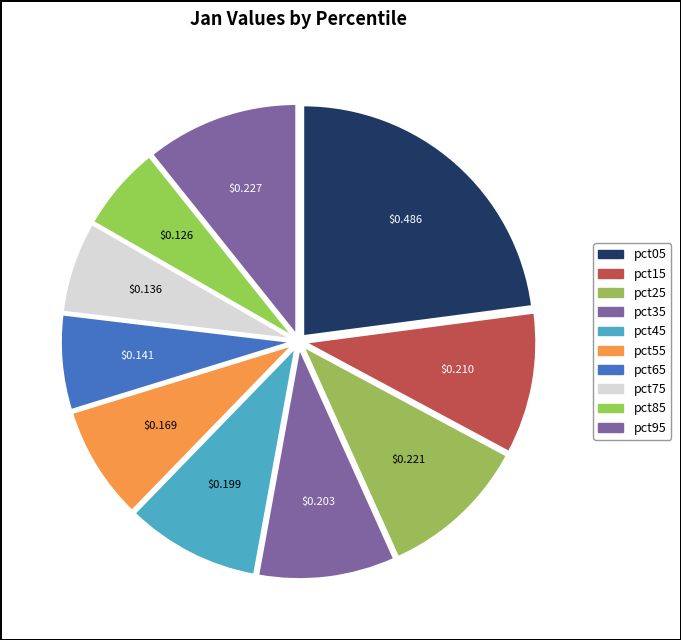

Is there a majority slice in this chart?

No